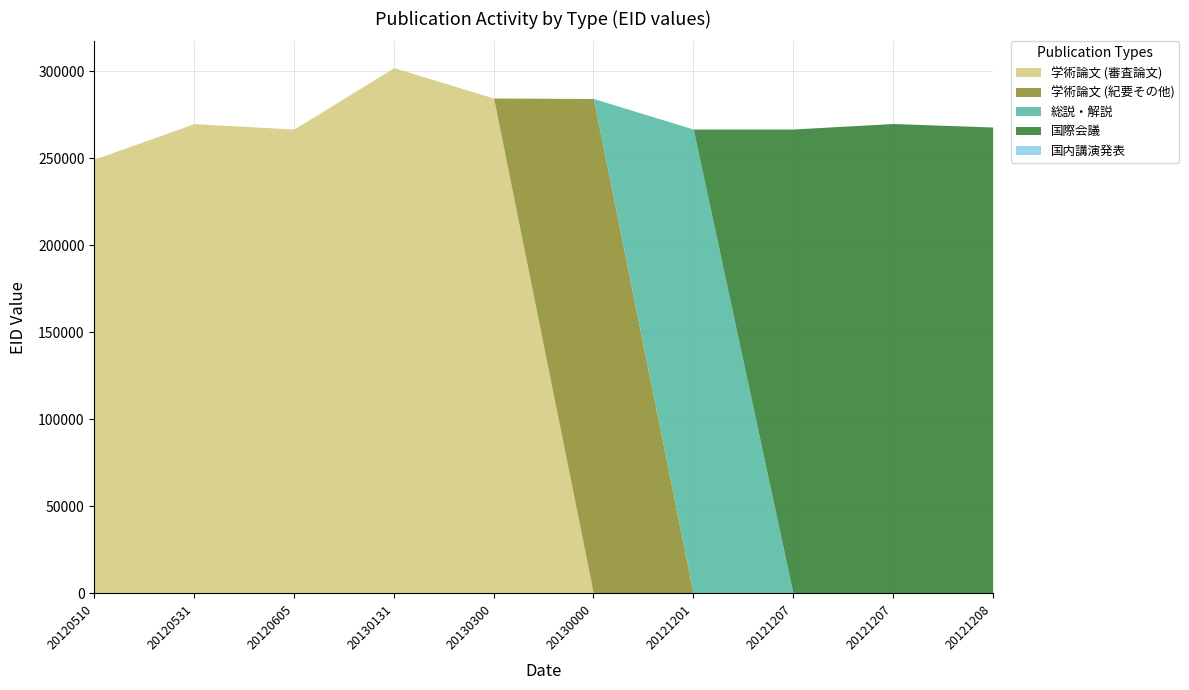

Reading left to right, extract all data points from this chart.

学術論文 (審査論文): 249515	269893	266766	302047	284593	0	0	0	0	0
学術論文 (紀要その他): 0	0	0	0	0	284339	0	0	0	0
総説・解説: 0	0	0	0	0	0	266767	0	0	0
国際会議: 0	0	0	0	0	0	0	266787	269951	267937
国内講演発表: 0	0	0	0	0	0	0	0	0	0